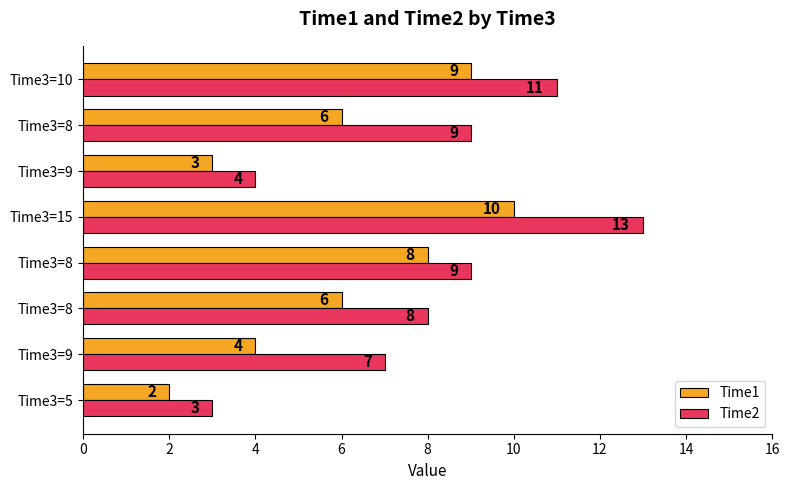

How many data points in Time1 are less than 6?

3